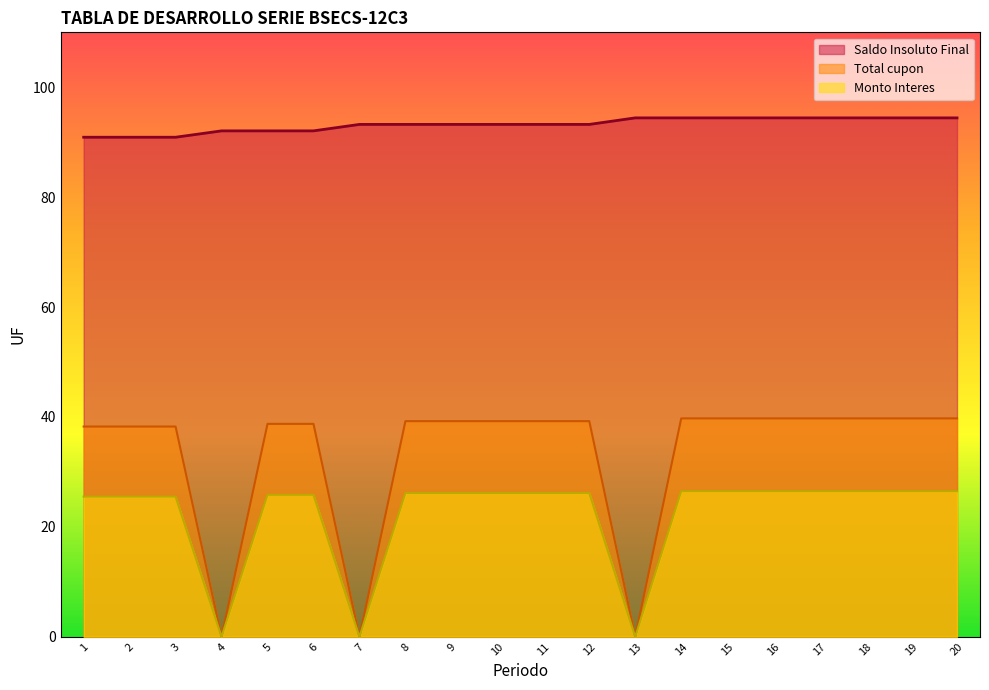

At which label does Total cupon reach its minimum?

4